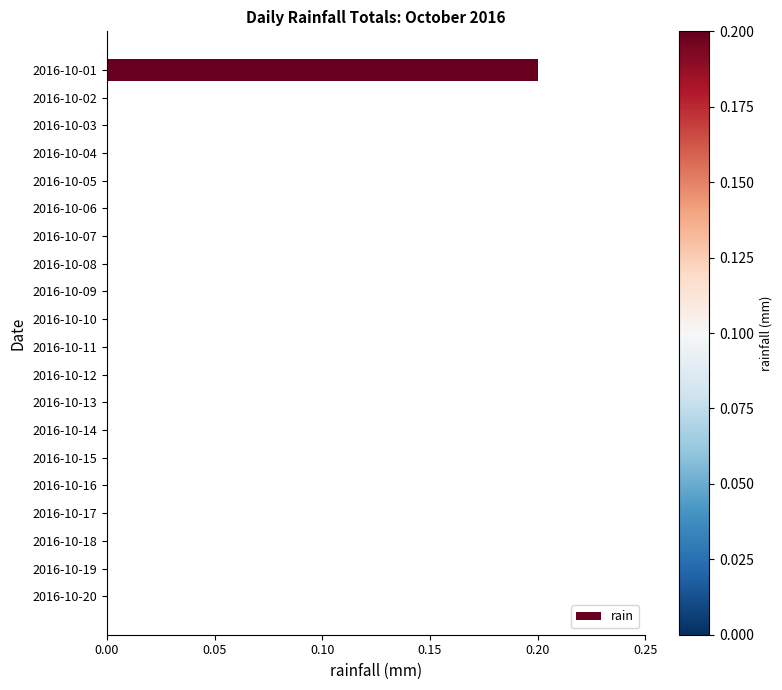

True or false: the data shows 0.0 at 2016-10-05.

True